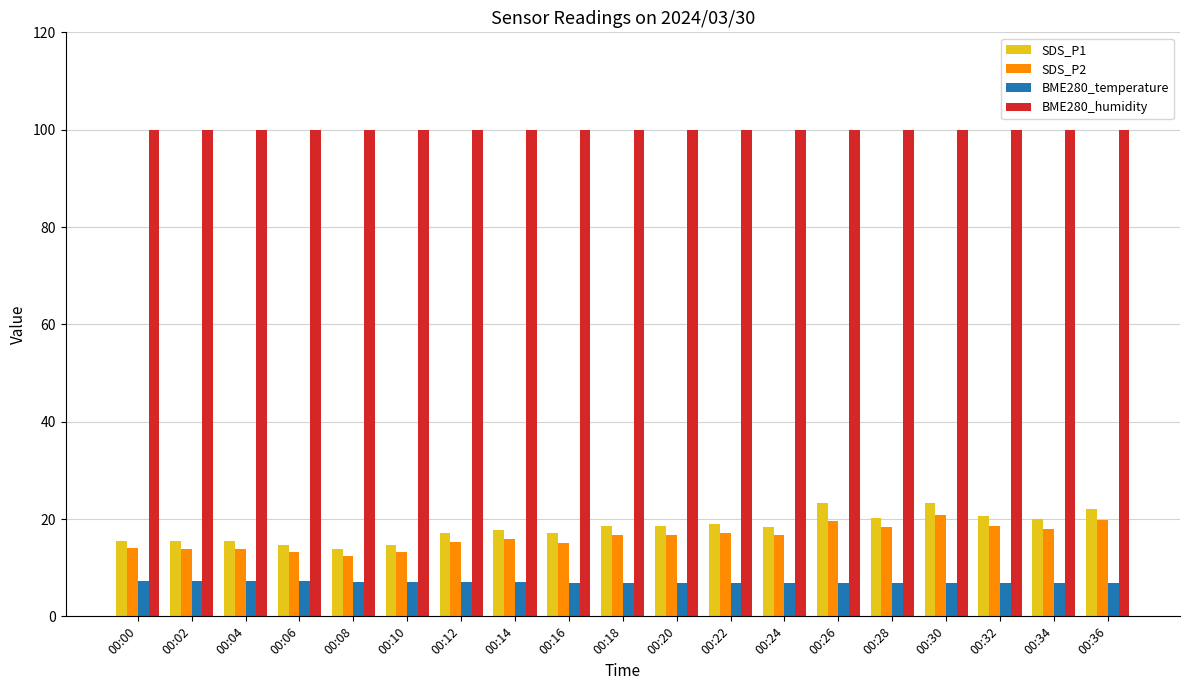

What is the average value of the BME280_humidity series?

100.0